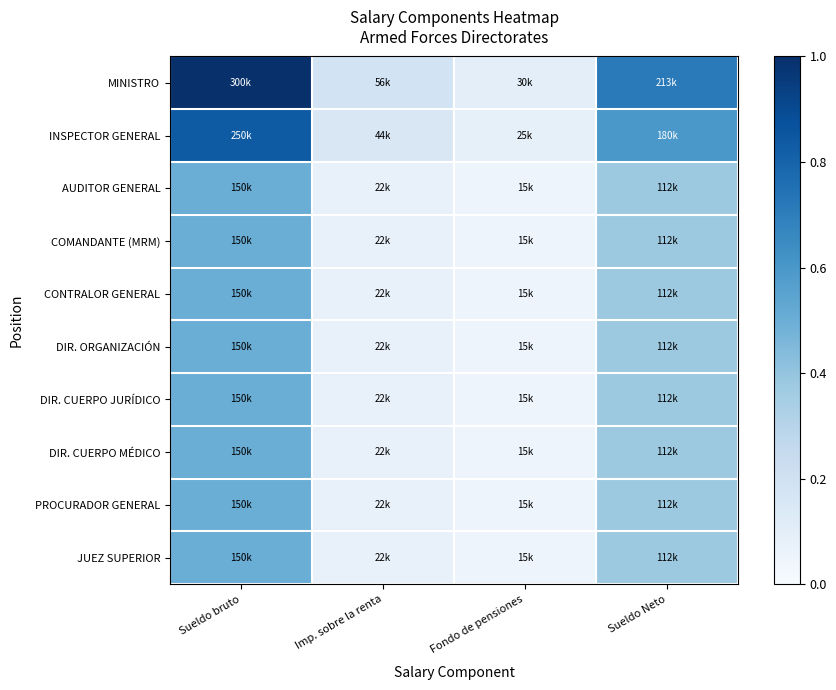

Reading left to right, what are all the values shown in this chart?

MINISTRO: Sueldo bruto=1.0	Imp. sobre la renta=0.2	Fondo de pensiones=0.1	Sueldo Neto=0.7
INSPECTOR GENERAL: Sueldo bruto=0.8	Imp. sobre la renta=0.1	Fondo de pensiones=0.1	Sueldo Neto=0.6
AUDITOR GENERAL: Sueldo bruto=0.5	Imp. sobre la renta=0.1	Fondo de pensiones=0.1	Sueldo Neto=0.4
COMANDANTE (MRM): Sueldo bruto=0.5	Imp. sobre la renta=0.1	Fondo de pensiones=0.1	Sueldo Neto=0.4
CONTRALOR GENERAL: Sueldo bruto=0.5	Imp. sobre la renta=0.1	Fondo de pensiones=0.1	Sueldo Neto=0.4
DIR. ORGANIZACIÓN: Sueldo bruto=0.5	Imp. sobre la renta=0.1	Fondo de pensiones=0.1	Sueldo Neto=0.4
DIR. CUERPO JURÍDICO: Sueldo bruto=0.5	Imp. sobre la renta=0.1	Fondo de pensiones=0.1	Sueldo Neto=0.4
DIR. CUERPO MÉDICO: Sueldo bruto=0.5	Imp. sobre la renta=0.1	Fondo de pensiones=0.1	Sueldo Neto=0.4
PROCURADOR GENERAL: Sueldo bruto=0.5	Imp. sobre la renta=0.1	Fondo de pensiones=0.1	Sueldo Neto=0.4
JUEZ SUPERIOR: Sueldo bruto=0.5	Imp. sobre la renta=0.1	Fondo de pensiones=0.1	Sueldo Neto=0.4